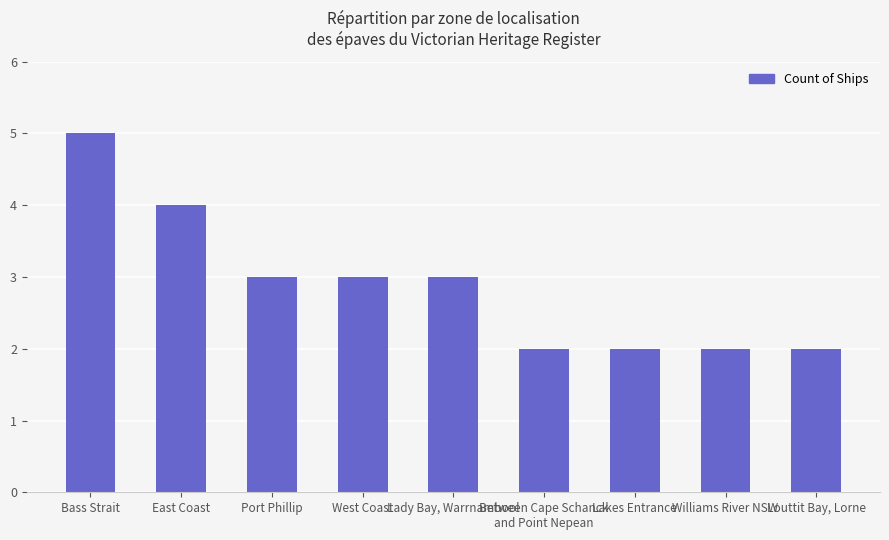

Is it true that the value at Port Phillip is 2?

False